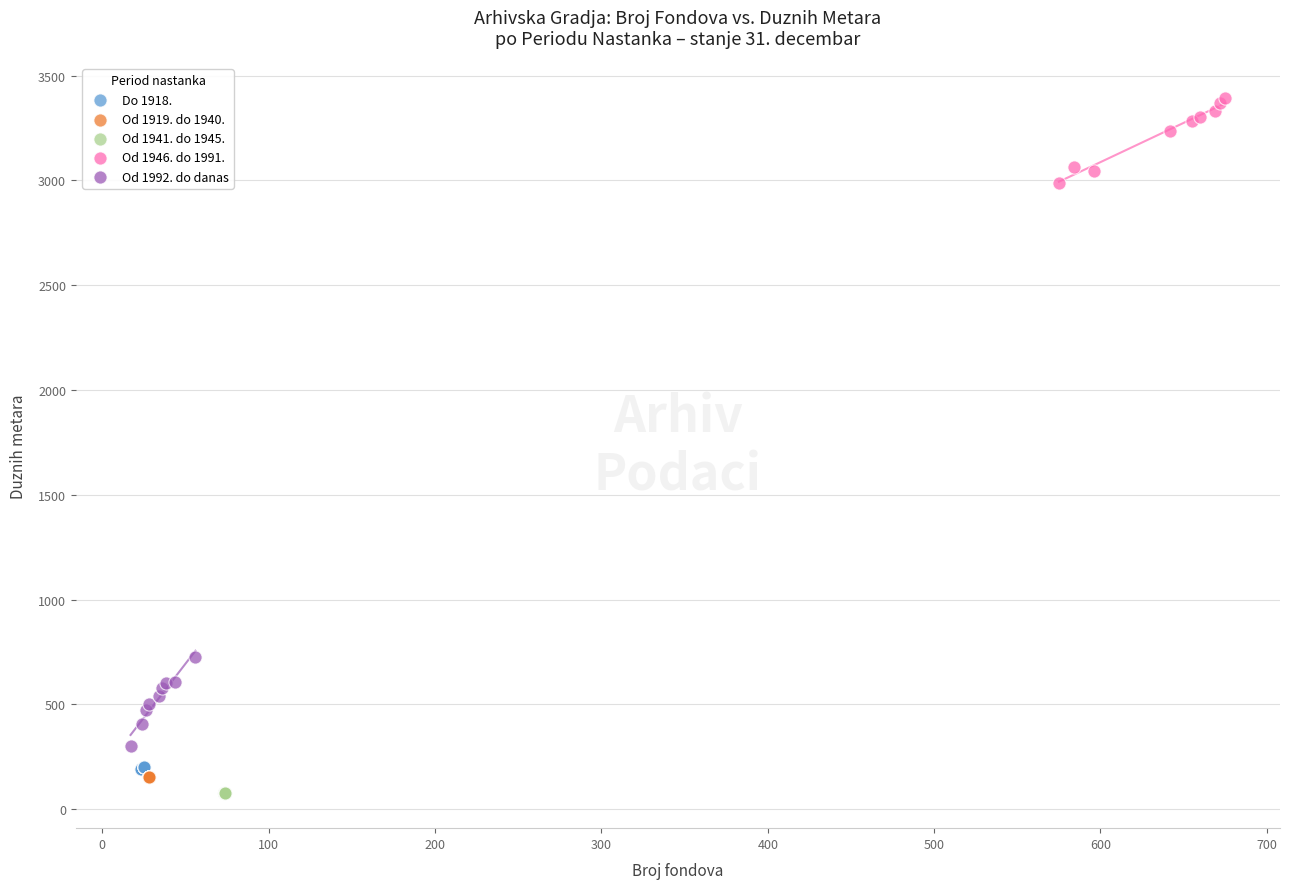

What are all the series names shown in the legend?

Do 1918., Od 1919. do 1940., Od 1941. do 1945., Od 1946. do 1991., Od 1992. do danas